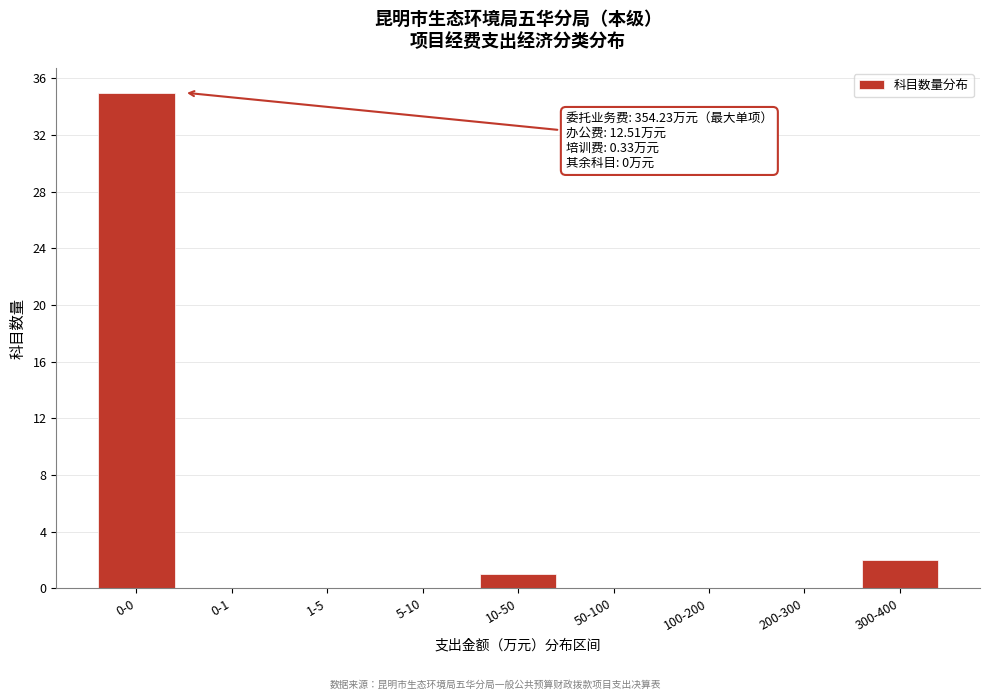

Reading right to left, extract all data points from this chart.

300-400=2	200-300=0	100-200=0	50-100=0	10-50=1	5-10=0	1-5=0	0-1=0	0-0=35